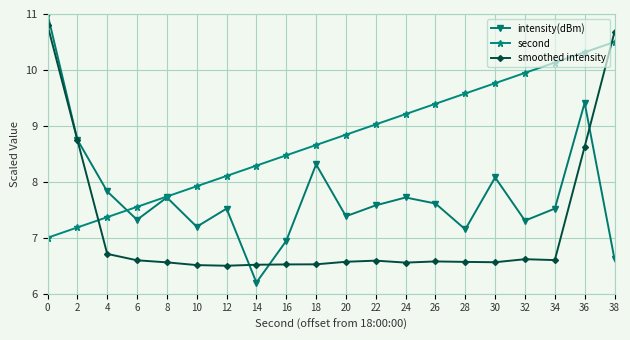

Which category has the lowest value in the intensity(dBm) series?

14